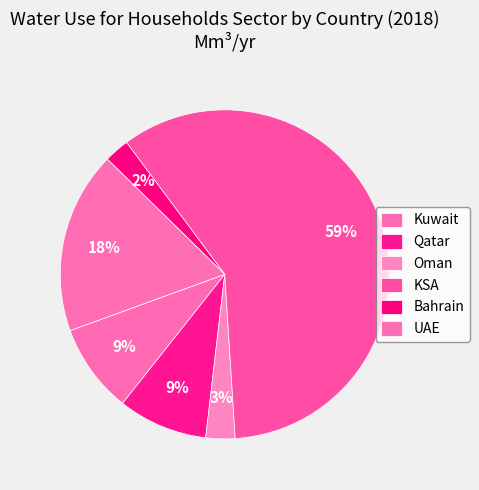

How many slices are in this pie chart?

6